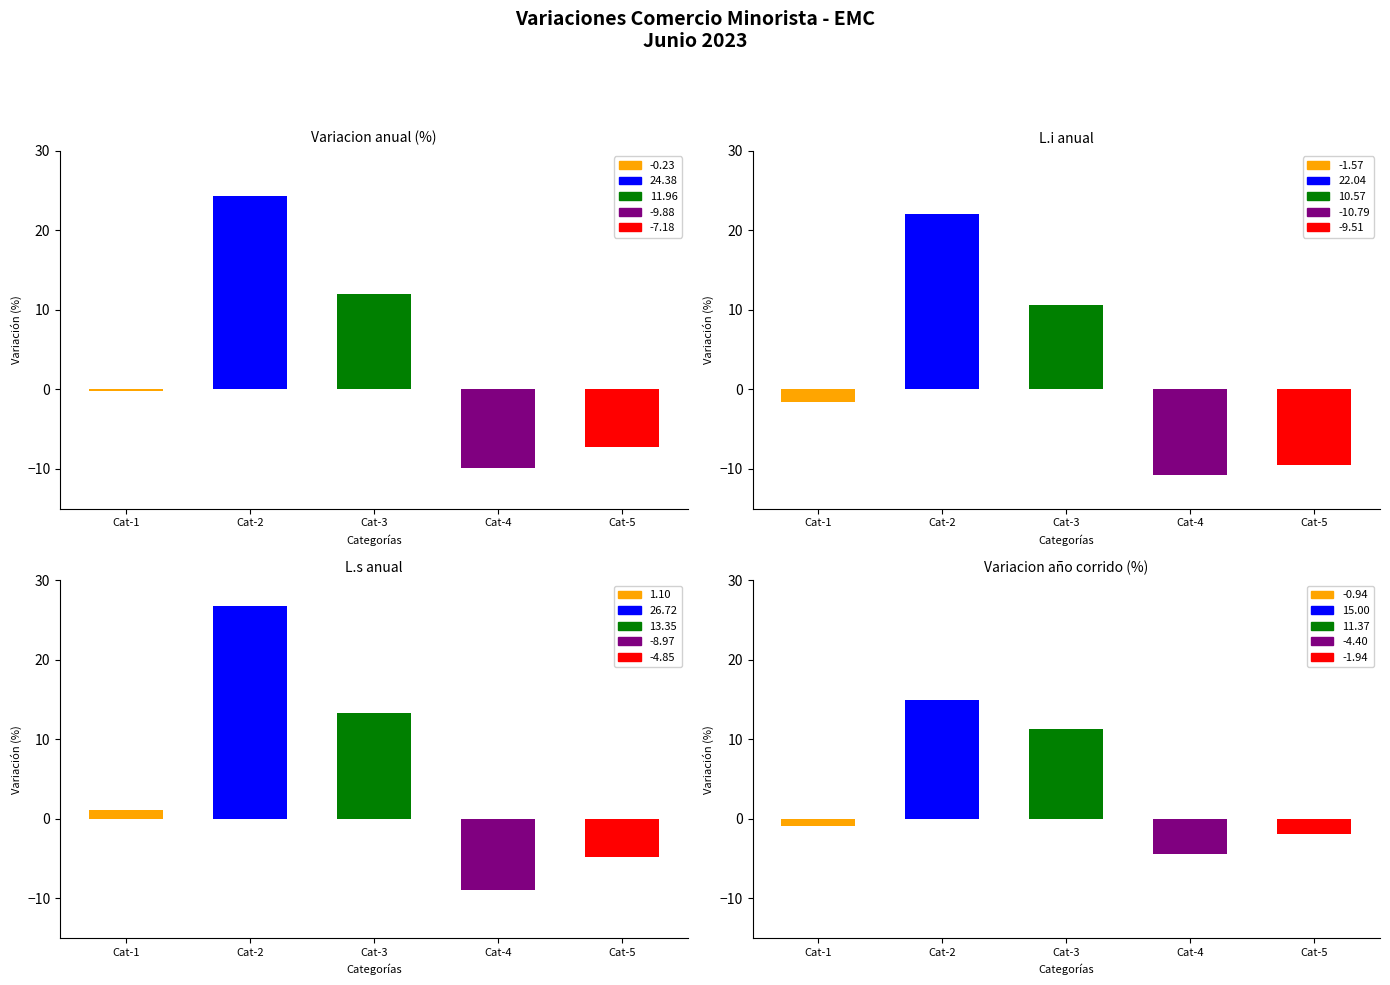

True or false: L.s anual has a value of 20.4 at Cat-3.

False